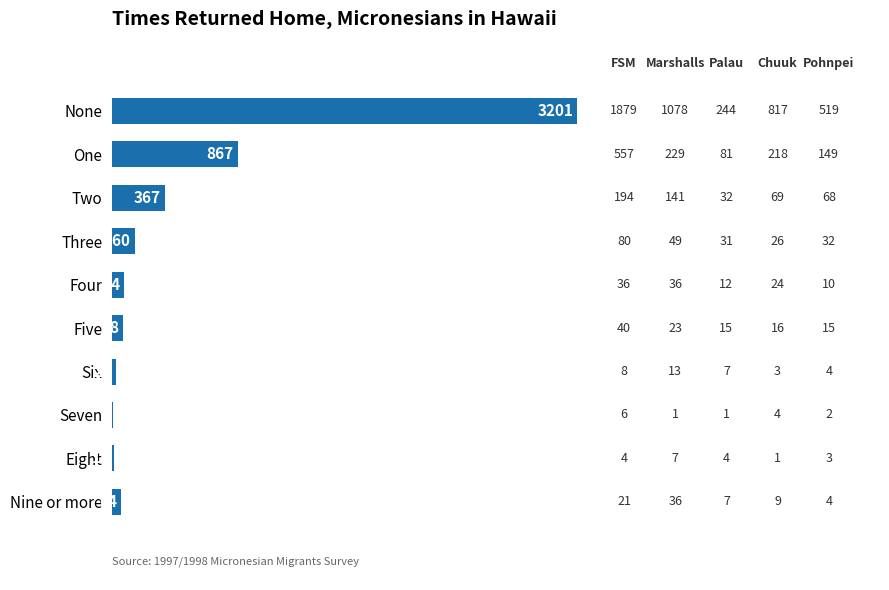

What is the average value?

487